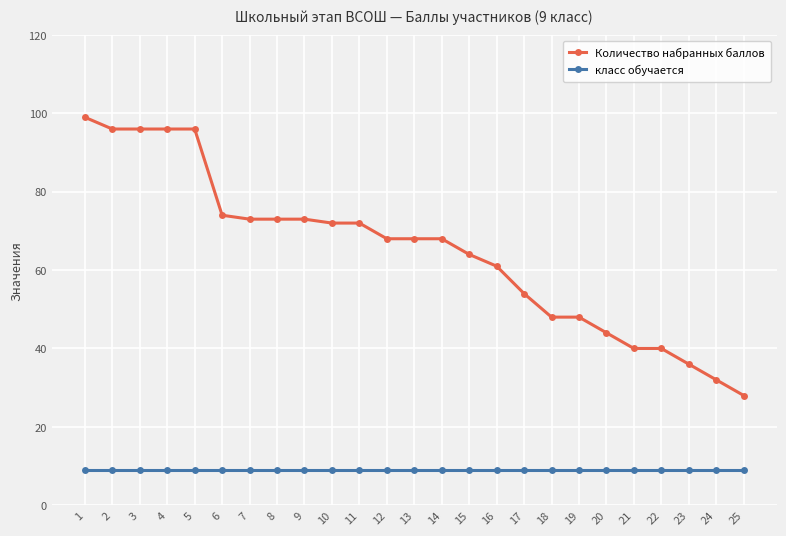

True or false: Количество набранных баллов and класс обучается cross at least once.

False